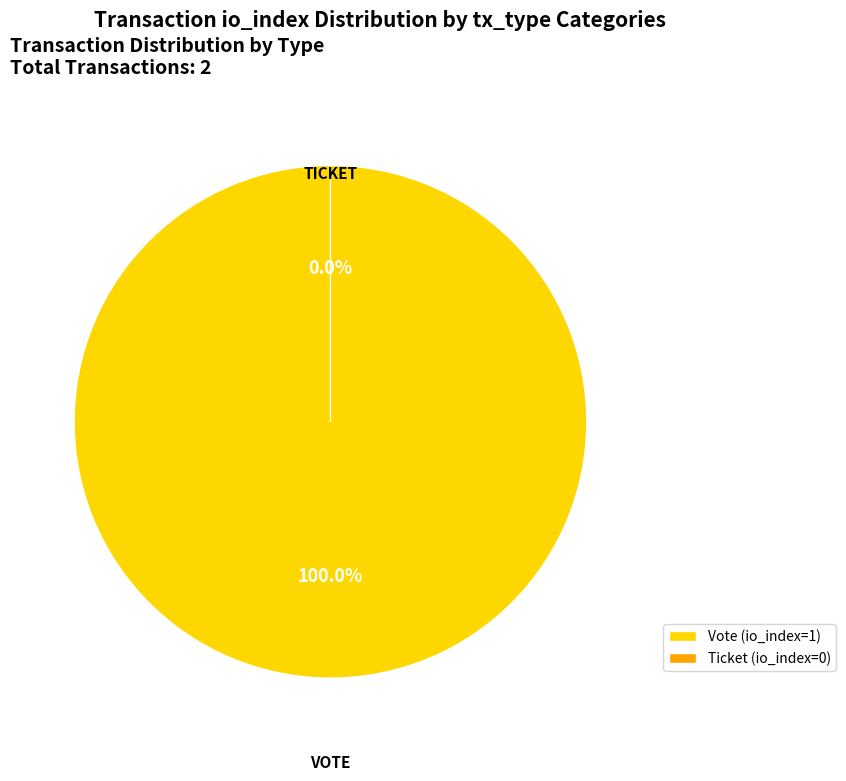

Which has a higher value, Ticket or Vote?

Vote